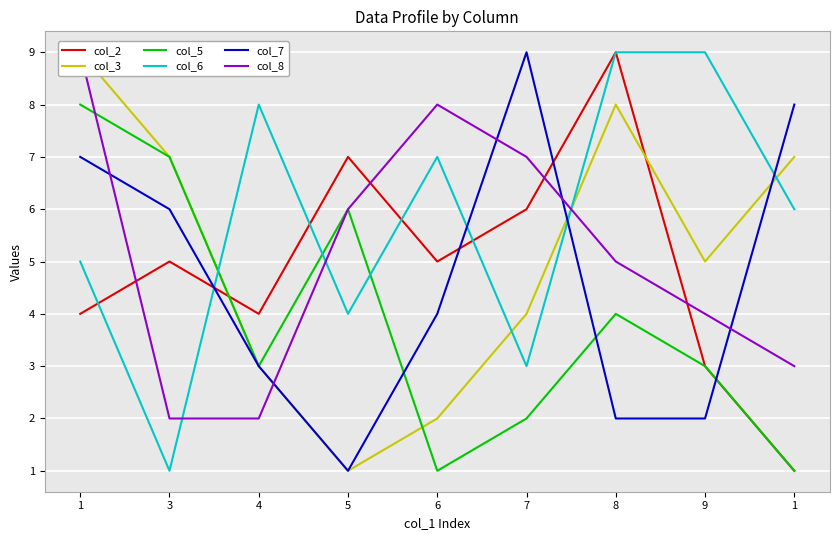

What is the label of the 8th point from the right?

3